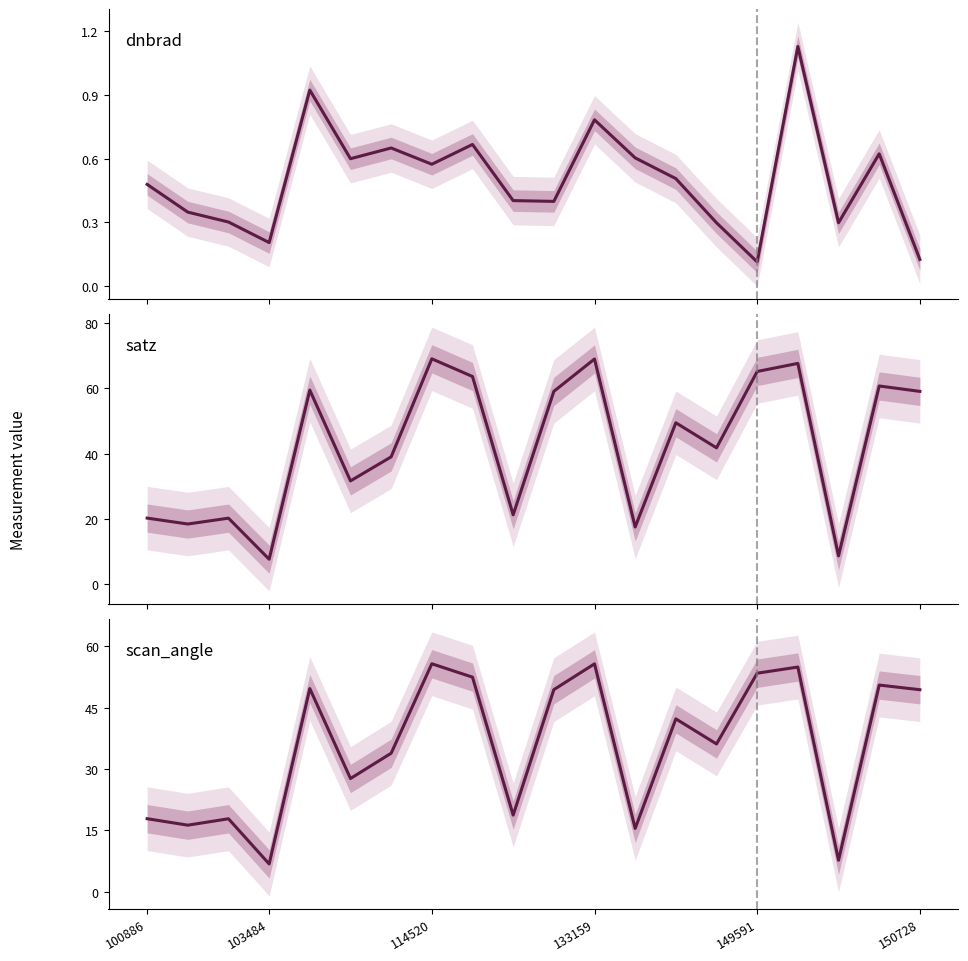

Rank the series at 114520 from lowest to highest value.

dnbrad, scan_angle, satz